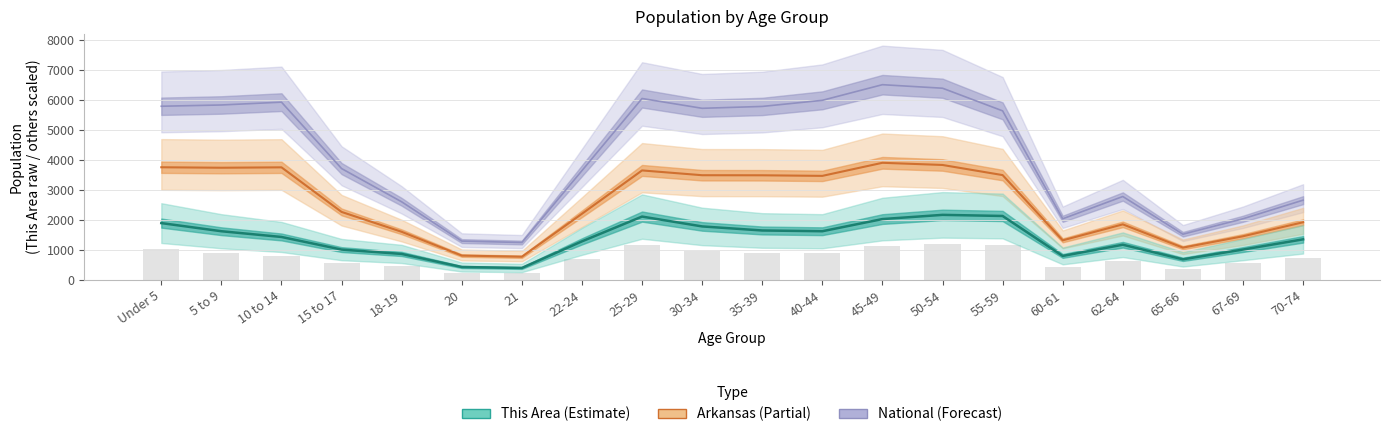

How many data points does each series have?

20